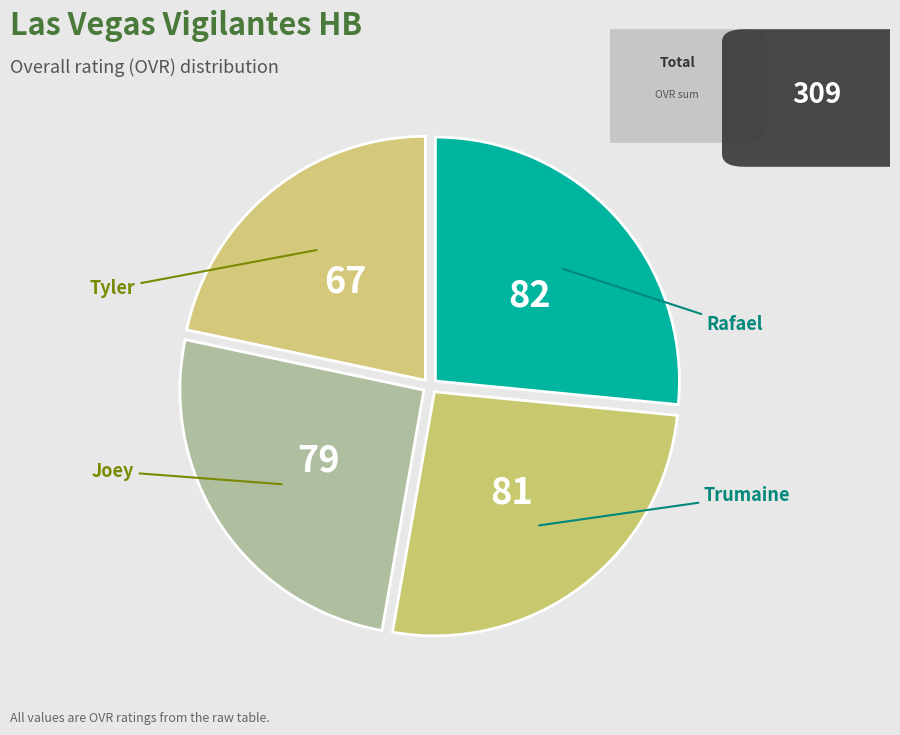

How many slices are in this pie chart?

4